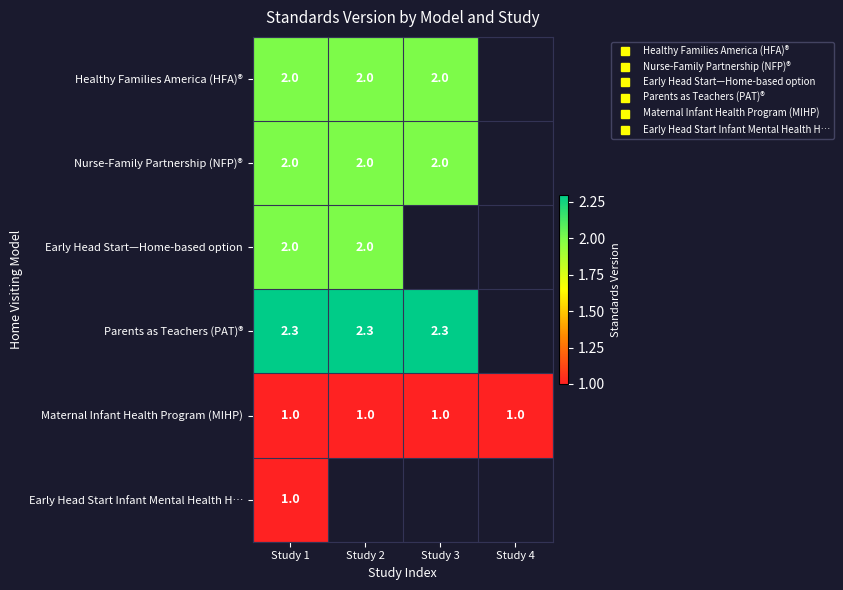

At which category does the chart reach its minimum across all series?

Study 1